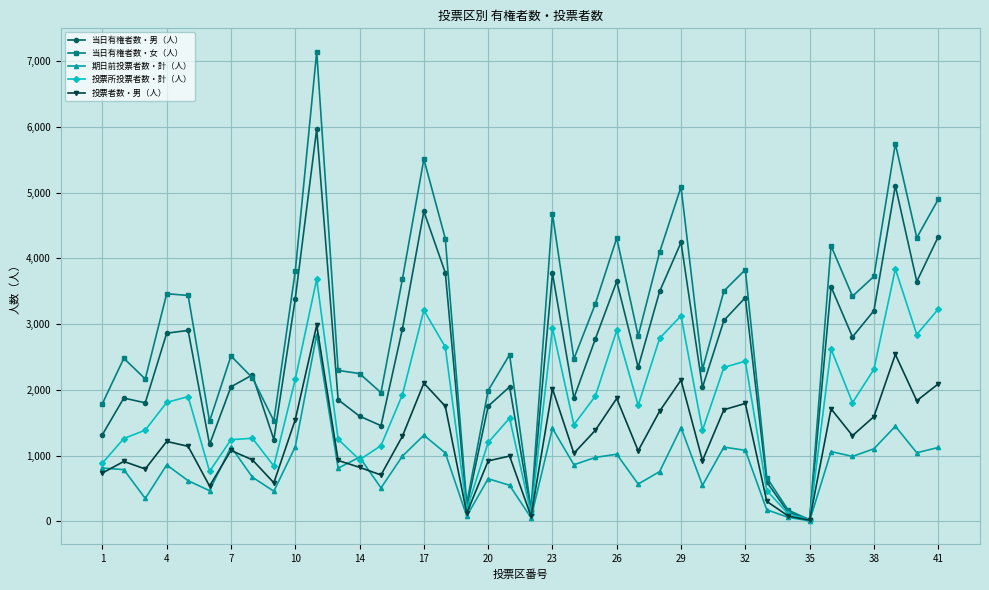

Which series has the largest total across all categories?

当日有権者数・女（人）